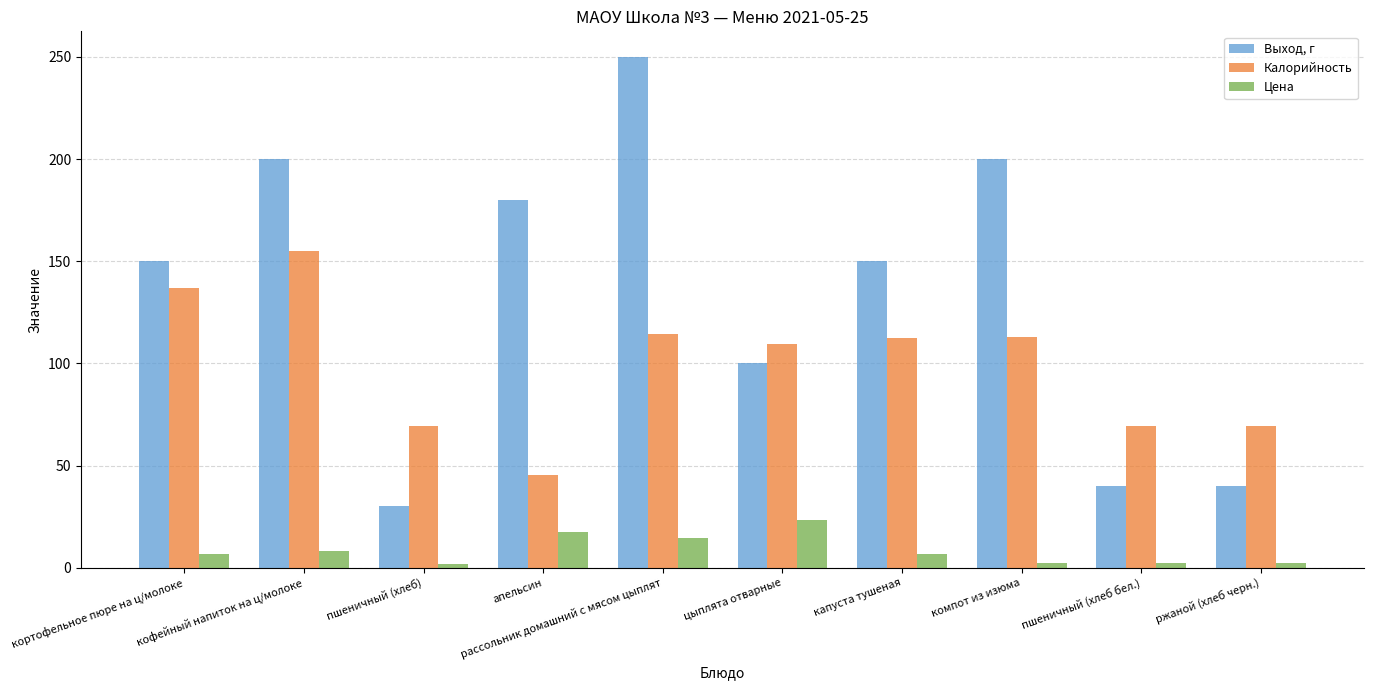

What are all the series names shown in the legend?

Выход, г, Калорийность, Цена